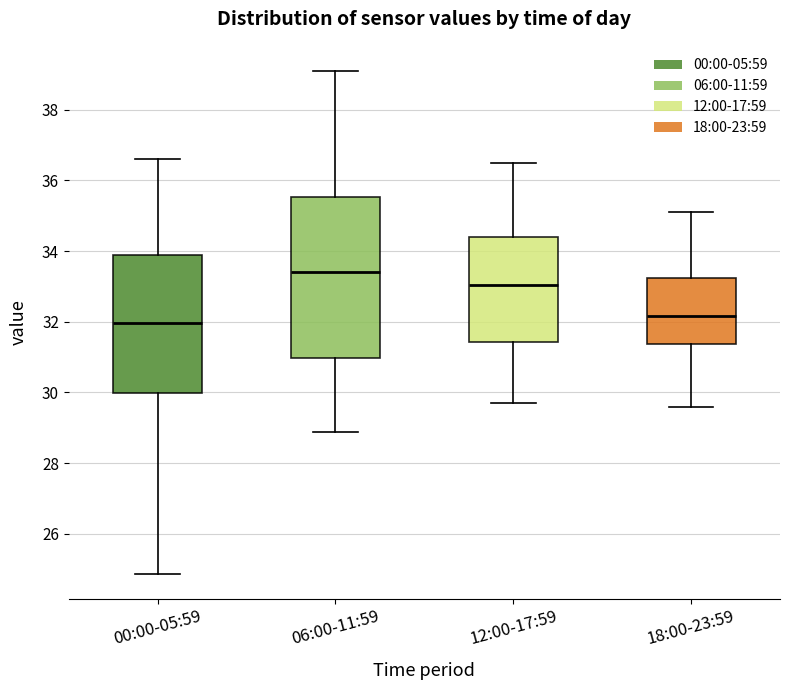

Which box is the tallest, from its lower edge to its upper edge?

06:00-11:59